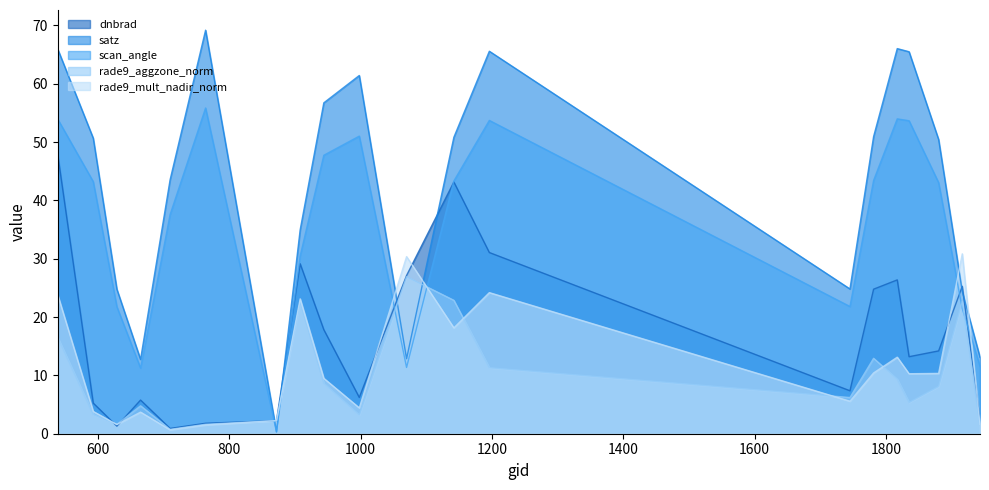

True or false: satz has a value of 5.7 at 665.

False